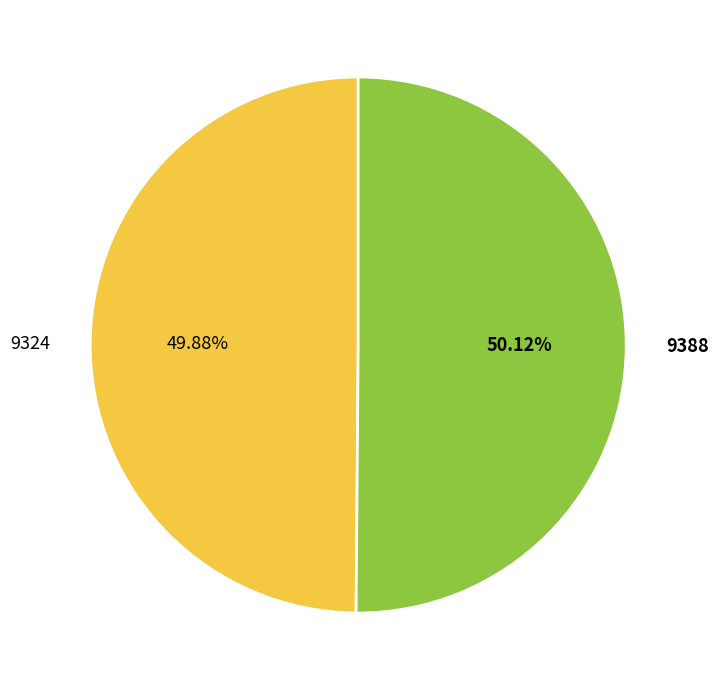

Count the number of slices in the pie.

2